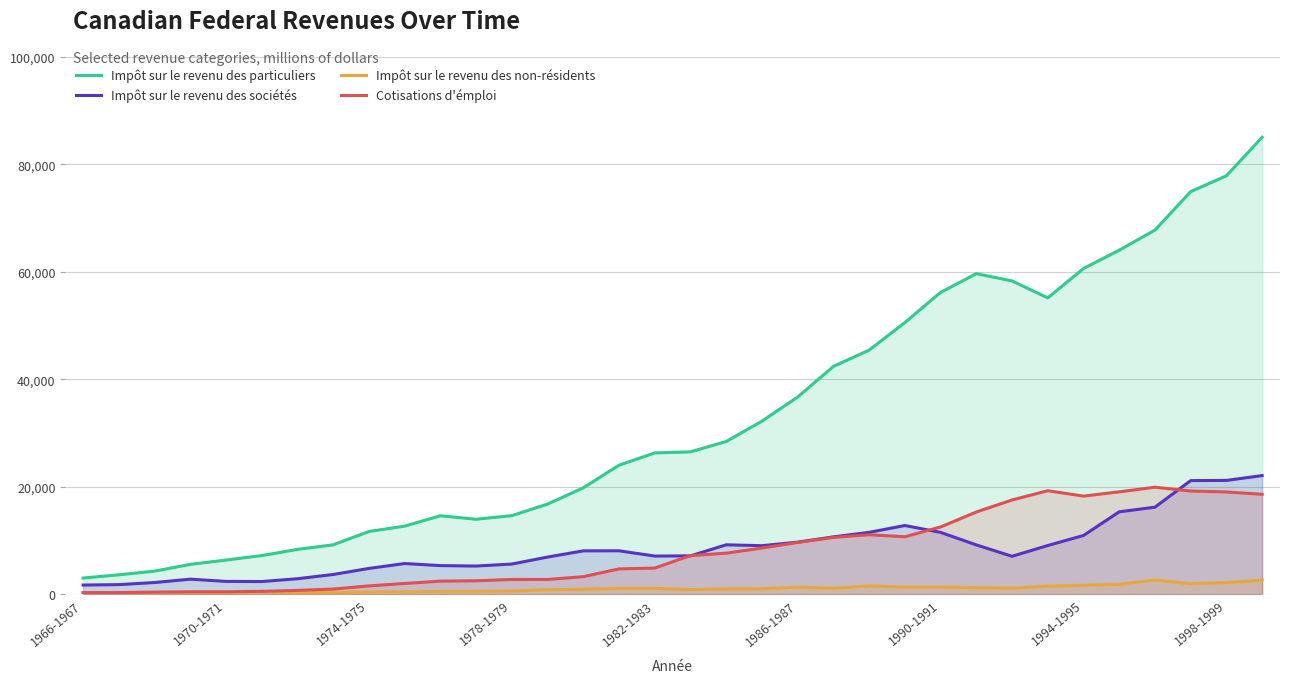

Reading left to right, list all the values displayed in this chart.

Impôt sur le revenu des particuliers: 3050	3650	4334	5588	6395	7227	8378	9226	11710	12709	14634	13988	14656	16808	19837	24046	26330	26530	28455	32238	36733	42422	45456	50584	56201	59687	58331	55173	60648	64049	67796	74949	77894	85070
Impôt sur le revenu des sociétés: 1743	1821	2213	2839	2426	2396	2920	3710	4836	5748	5363	5280	5654	6951	8106	8118	7139	7174	9234	9068	9732	10710	11549	12820	11545	9215	7095	9098	10969	15372	16235	21179	21213	22115
Impôt sur le revenu des non-résidents: 305	323	318	349	378	420	353	338	434	493	521	569	645	883	966	1138	1130	908	1021	1053	1355	1162	1578	1361	1372	1261	1191	1533	1700	1882	2671	1999	2208	2646
Cotisations d'émploi: 343	346	432	490	493	569	745	1001	1585	2039	2470	2537	2783	2778	3303	4753	4900	7229	7676	8630	9667	10602	11107	10727	12551	15338	17576	19298	18293	19089	19949	19242	19064	18628